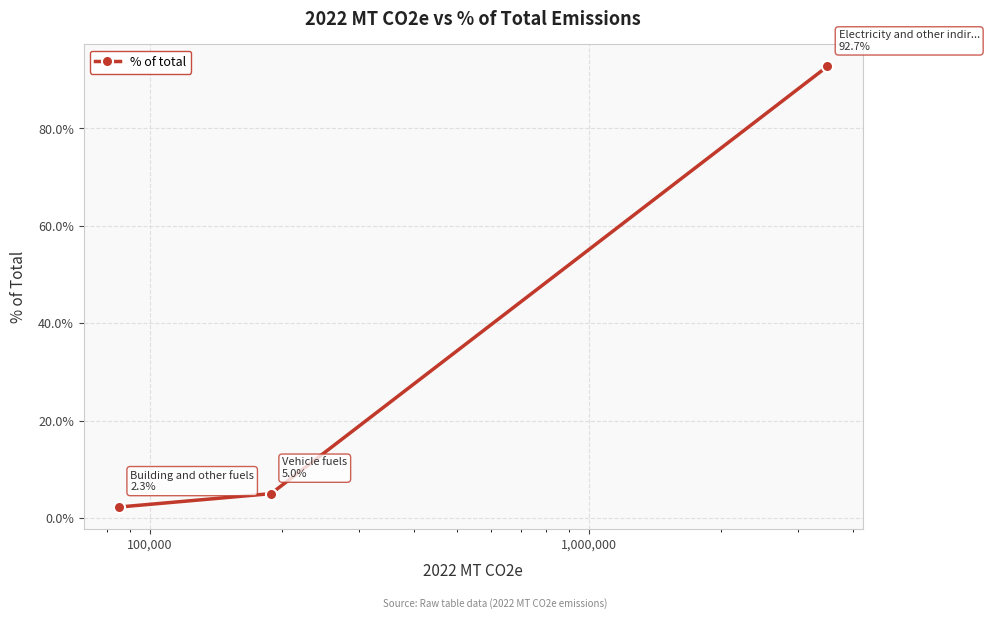

Is this an area chart (filled region under the line)?

No